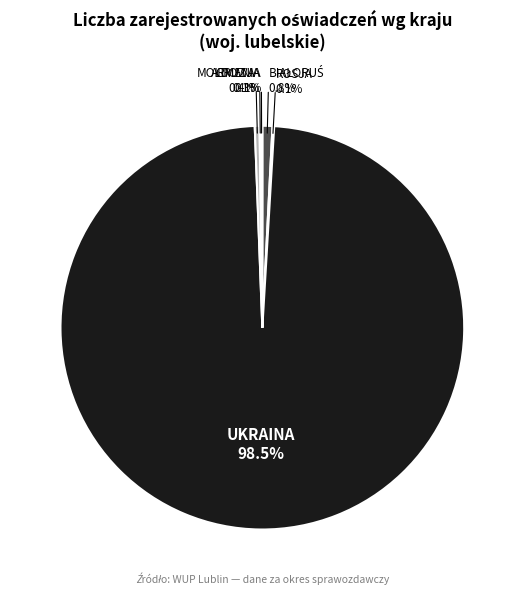

Is there a majority slice in this chart?

Yes